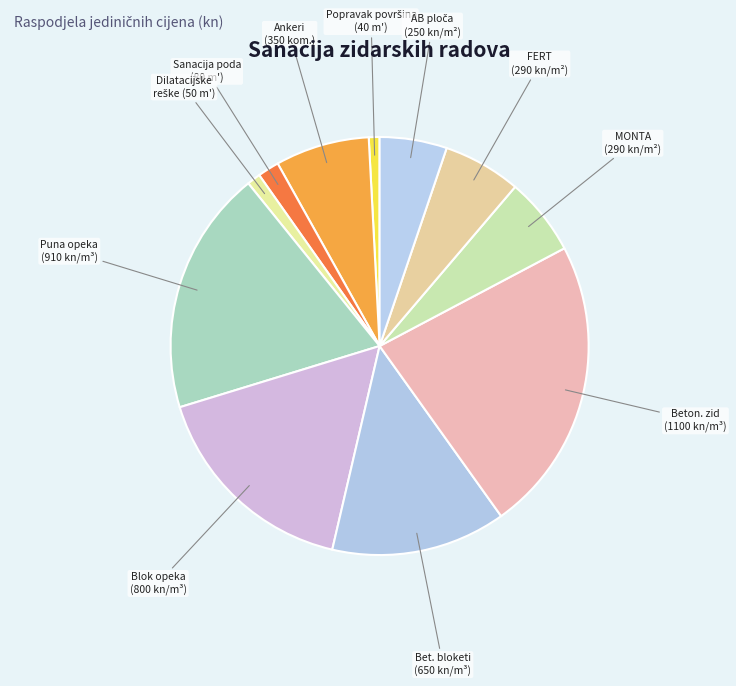

Count the number of slices in the pie.

11